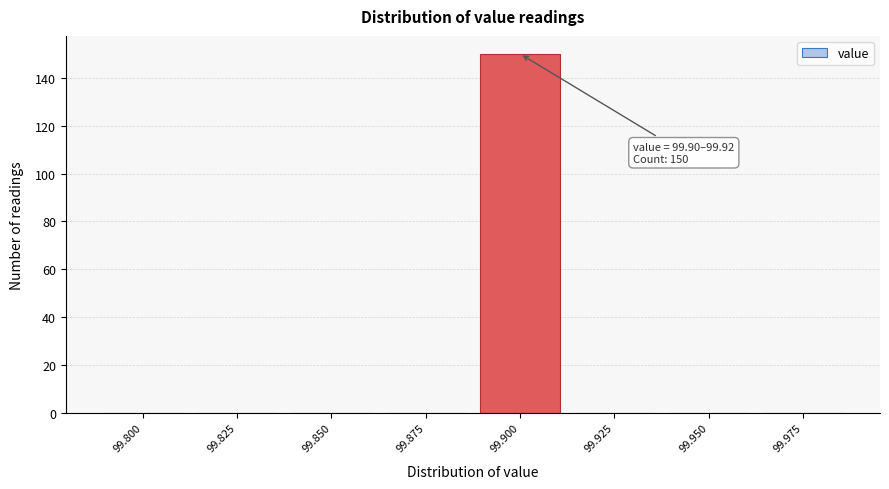

Reading left to right, transcribe all the data shown in this chart.

99.800=0	99.825=0	99.850=0	99.875=0	99.900=150	99.925=0	99.950=0	99.975=0